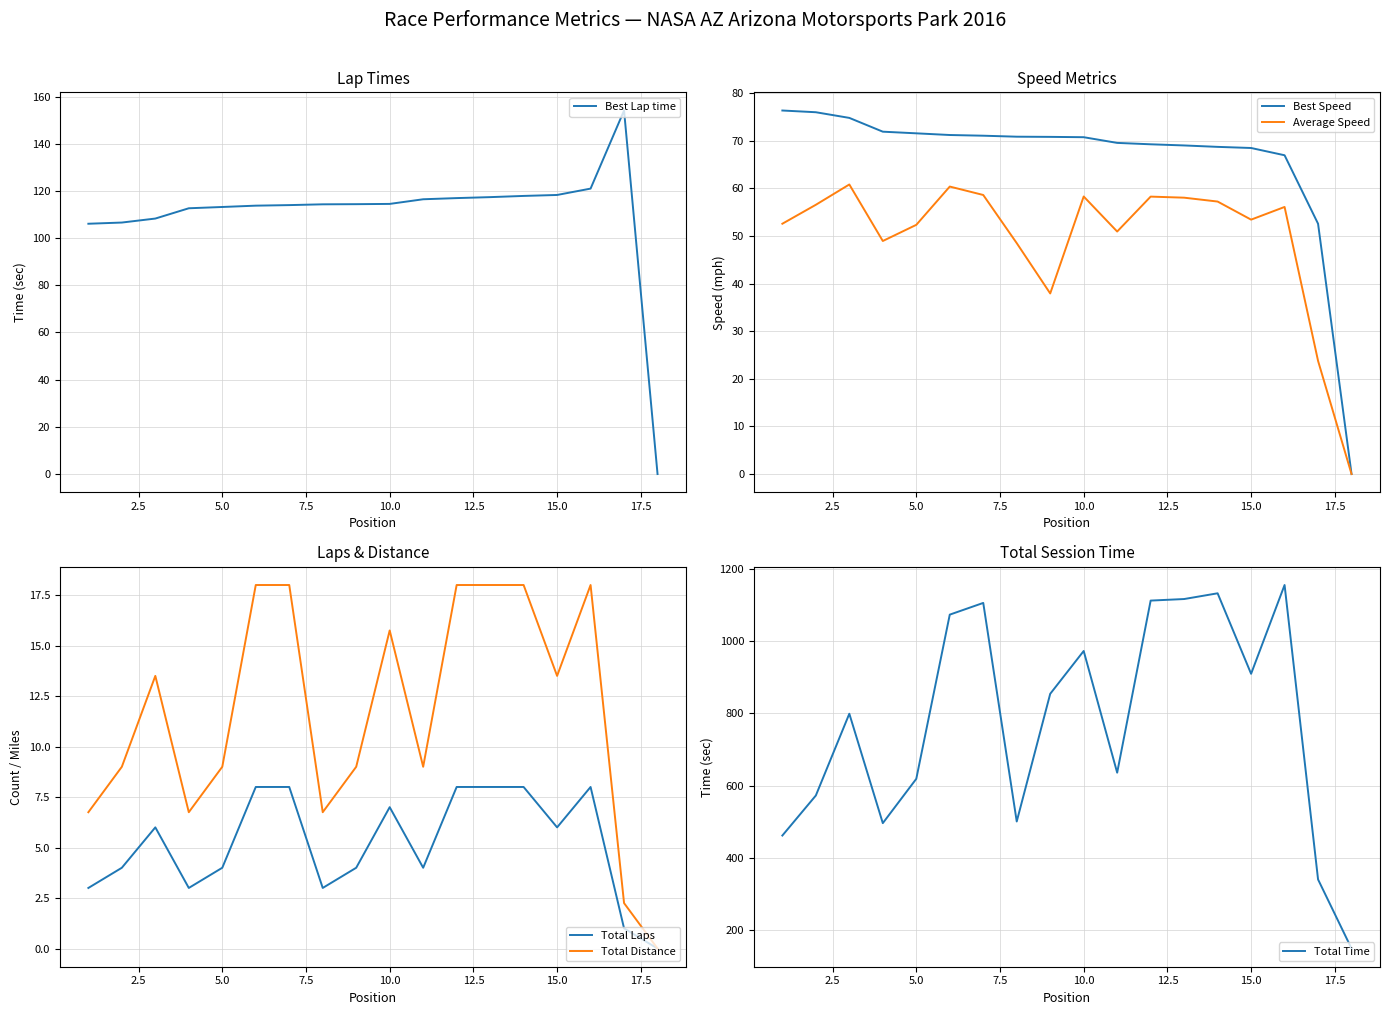

What is the approximate value of Average Speed at 10.0?

58.3